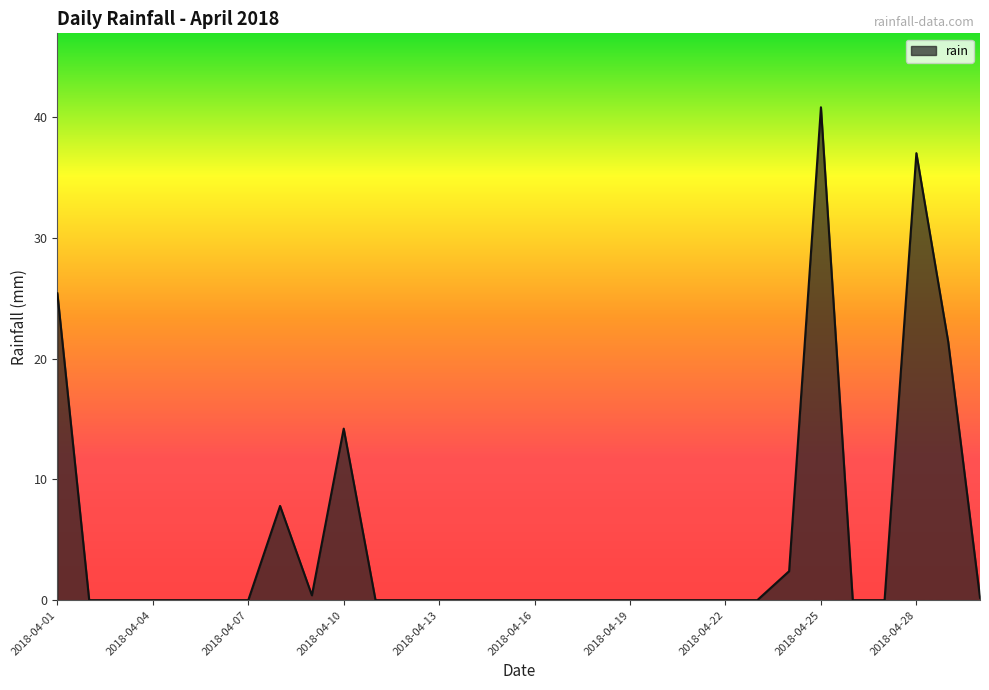

What is the difference between the second highest and minimum values?

37.0